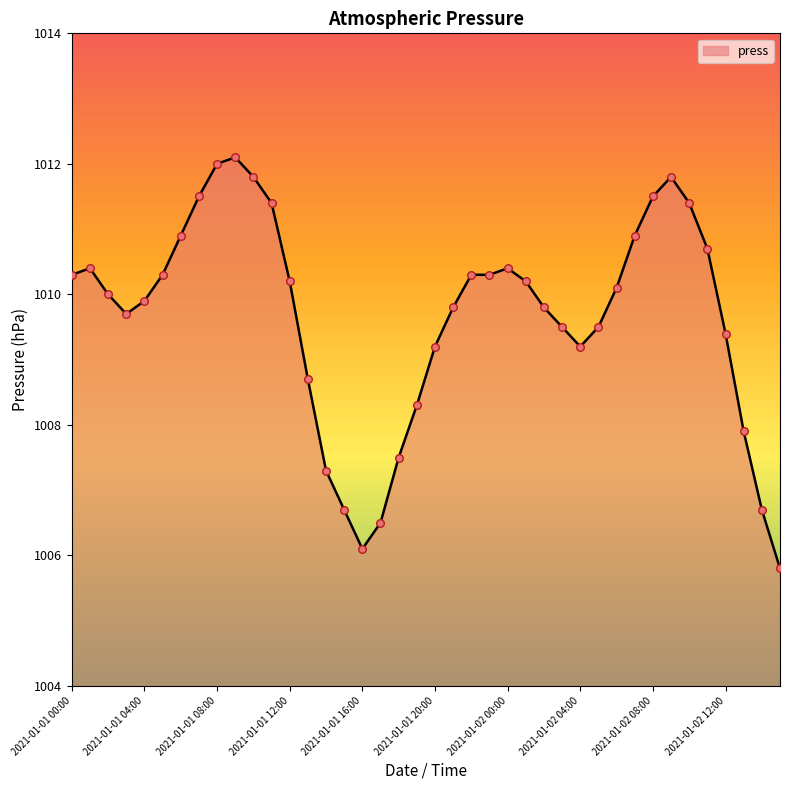

What is the difference between the maximum and minimum values?

6.3